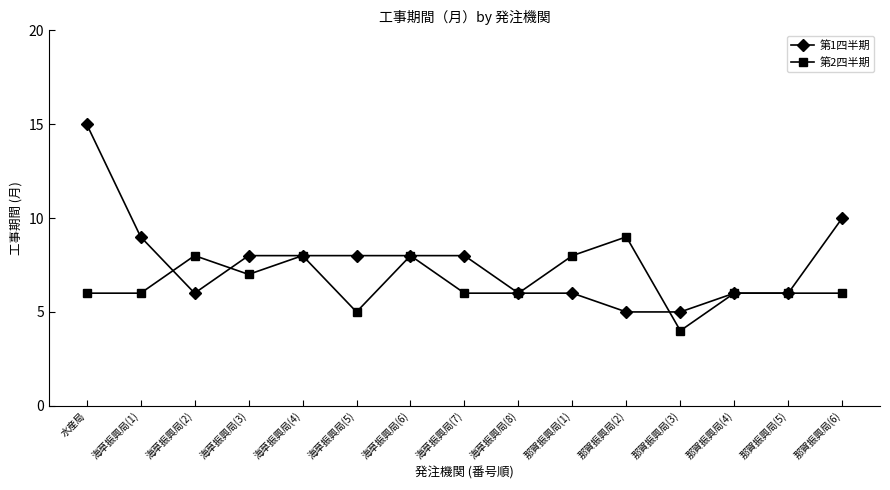

Where do 第2四半期 and 第1四半期 first cross each other?

海草振興局(1) and 海草振興局(2)